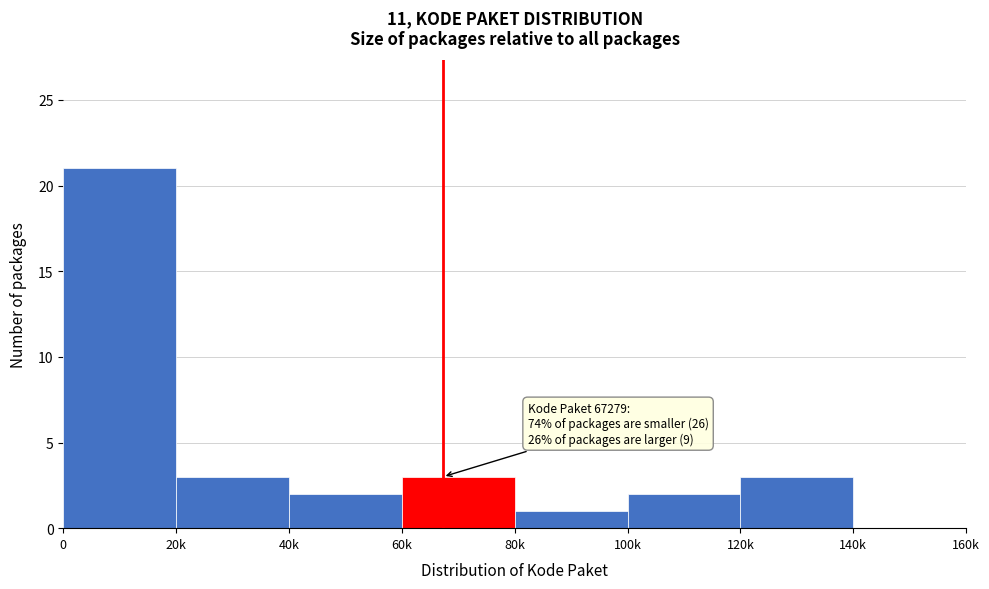

Reading left to right, extract all data points from this chart.

0=21	20k=3	40k=2	60k=3	80k=1	100k=2	120k=3	140k=0